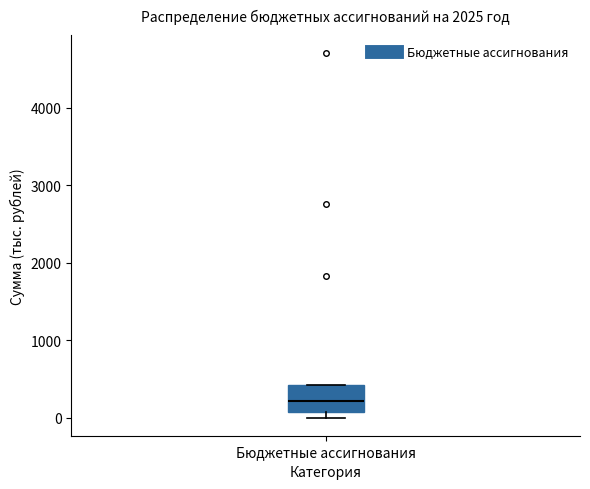

Transcribe this box plot: give where the median line is, the range the box spans, and where the two whiskers end, as read against the y-axis. The values are not printed on the chart, so give them approximately, as read against the axis.

median 200, box 100 to 400, whiskers 0 to 400